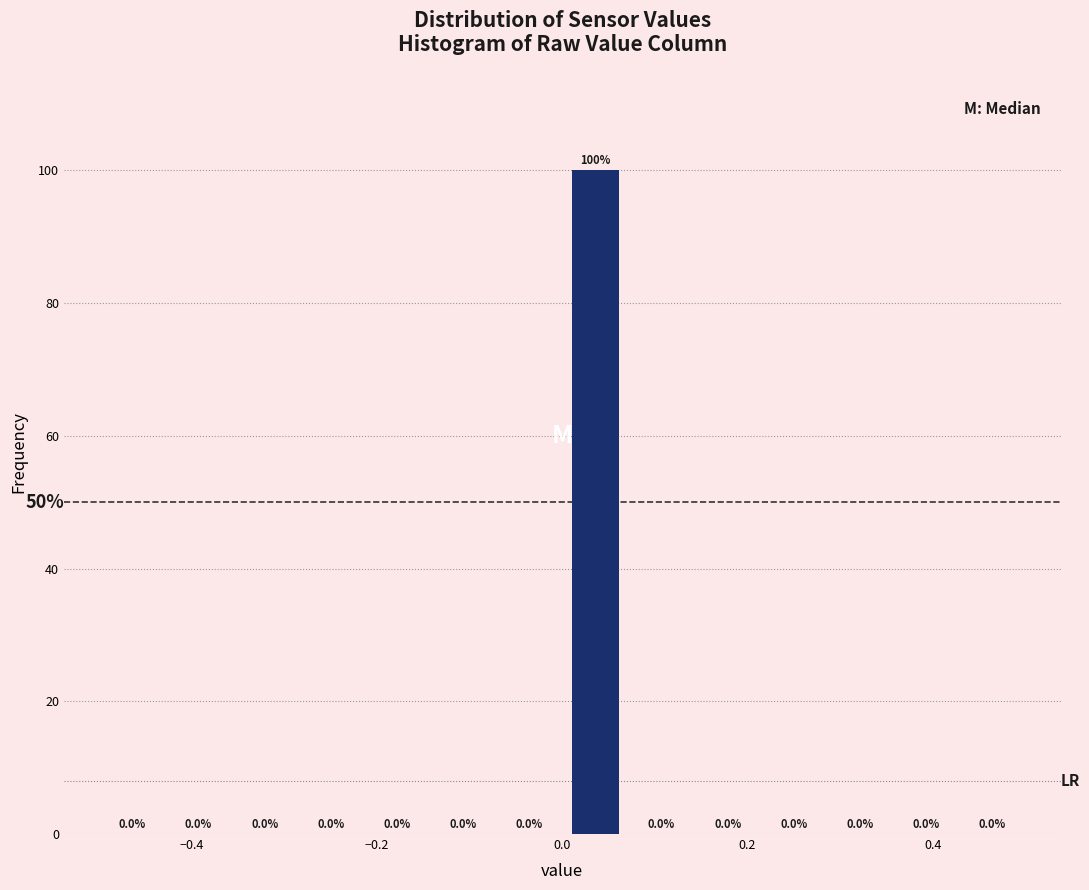

Read against the x-axis, roughly where is the centre of the tallest bar?

0.04